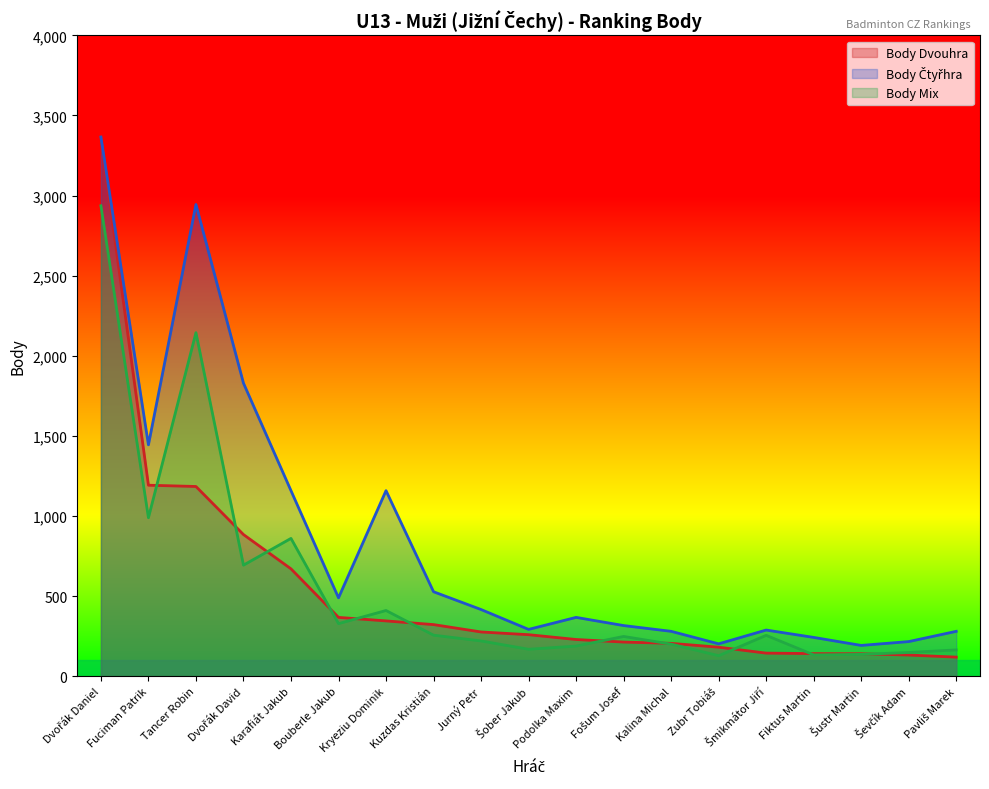

What is the label of the 12th point from the right?

Kuzdas Kristián